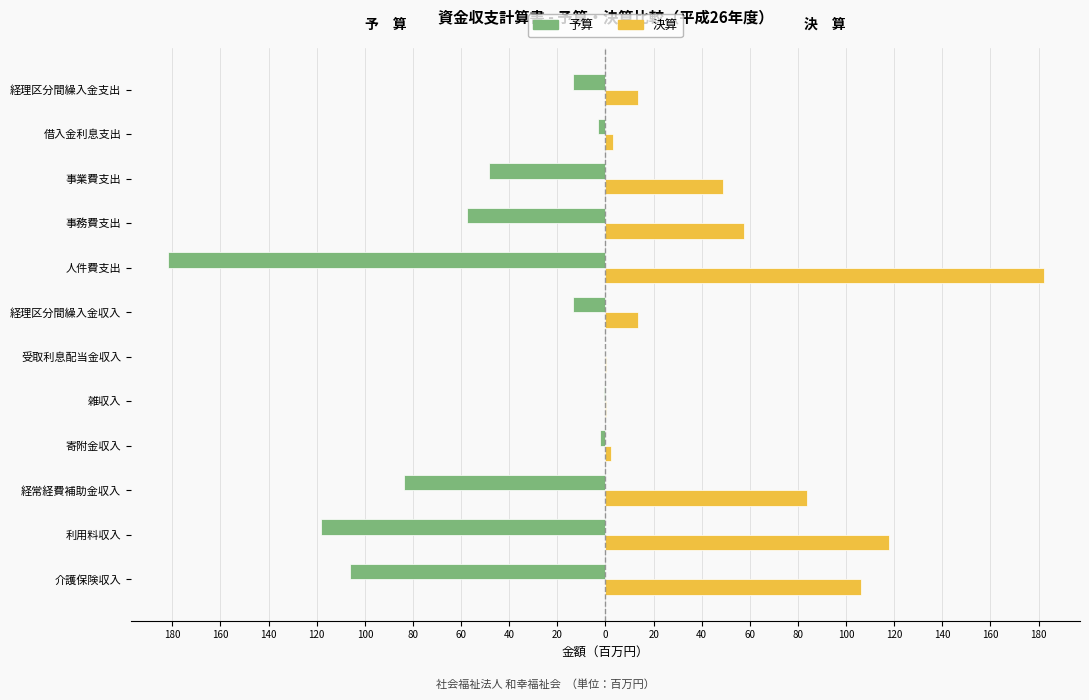

What are all the series names shown in the legend?

予算, 決算